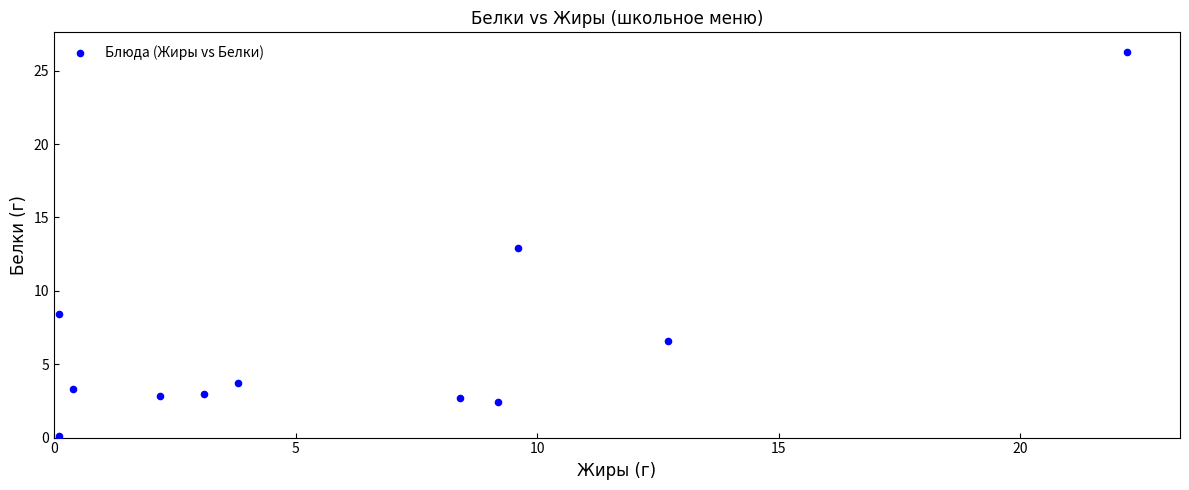

What is the average X value?

6.5